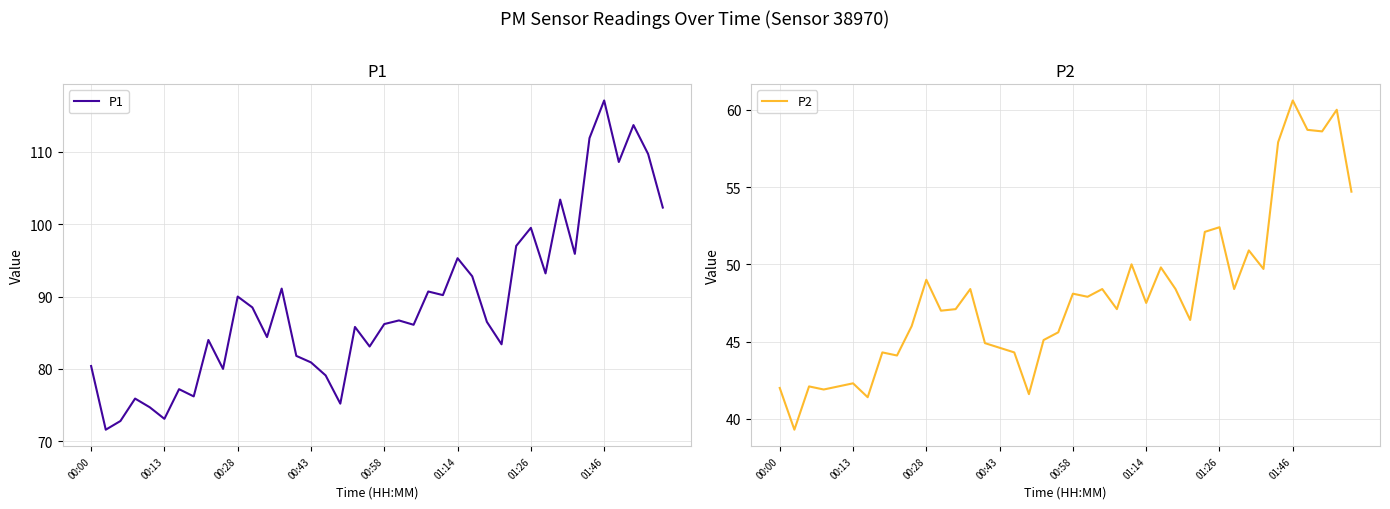

What is the difference between the second highest and second lowest values in the P1 series?

40.9